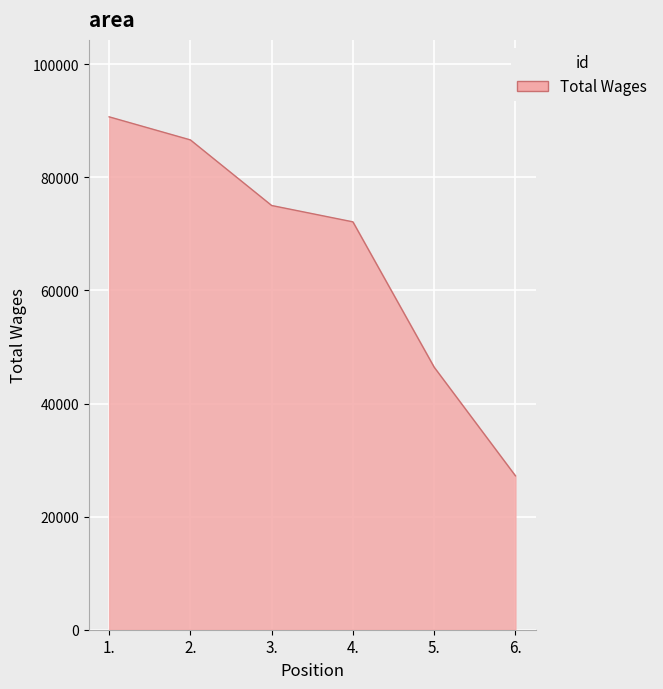

Rank the categories by value from lowest to highest.

6., 5., 4., 3., 2., 1.